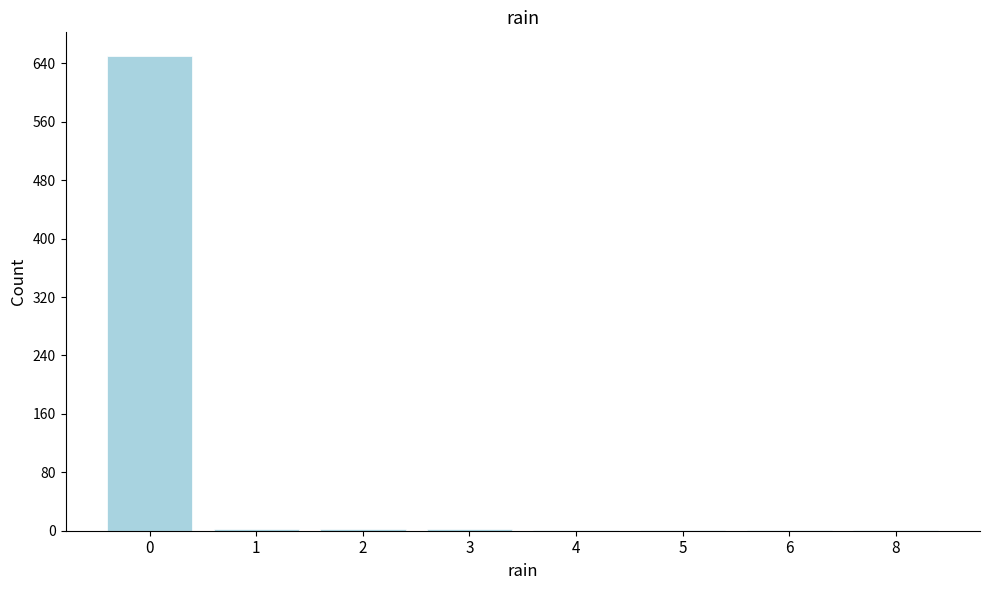

The chart shows a value of 993 at 0. True or false?

False